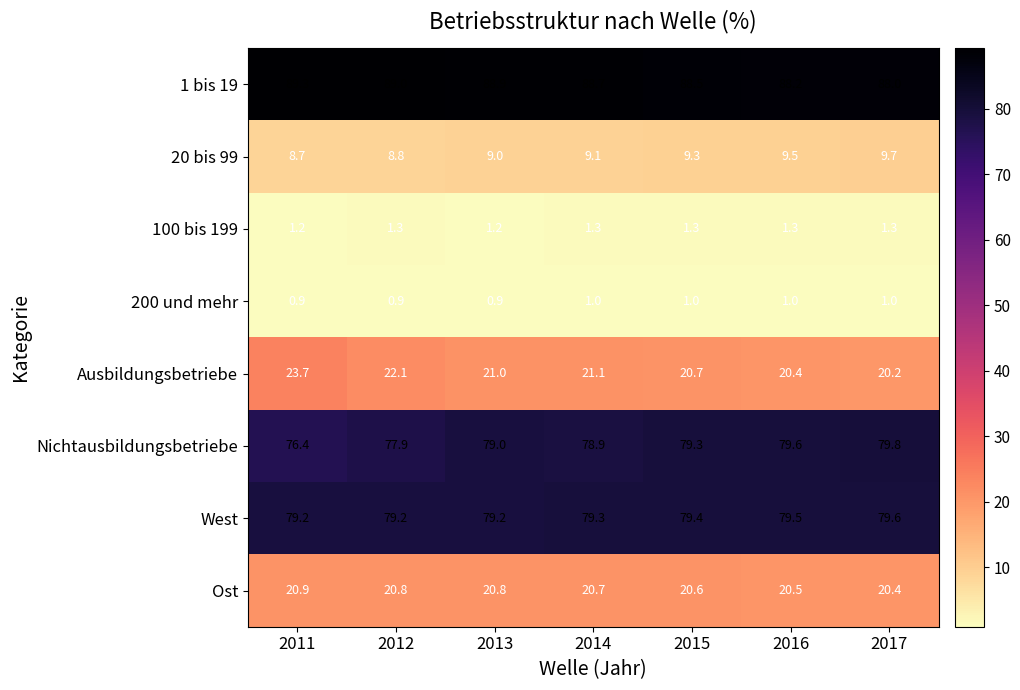

Count the West values in the range 79 to 80.

7